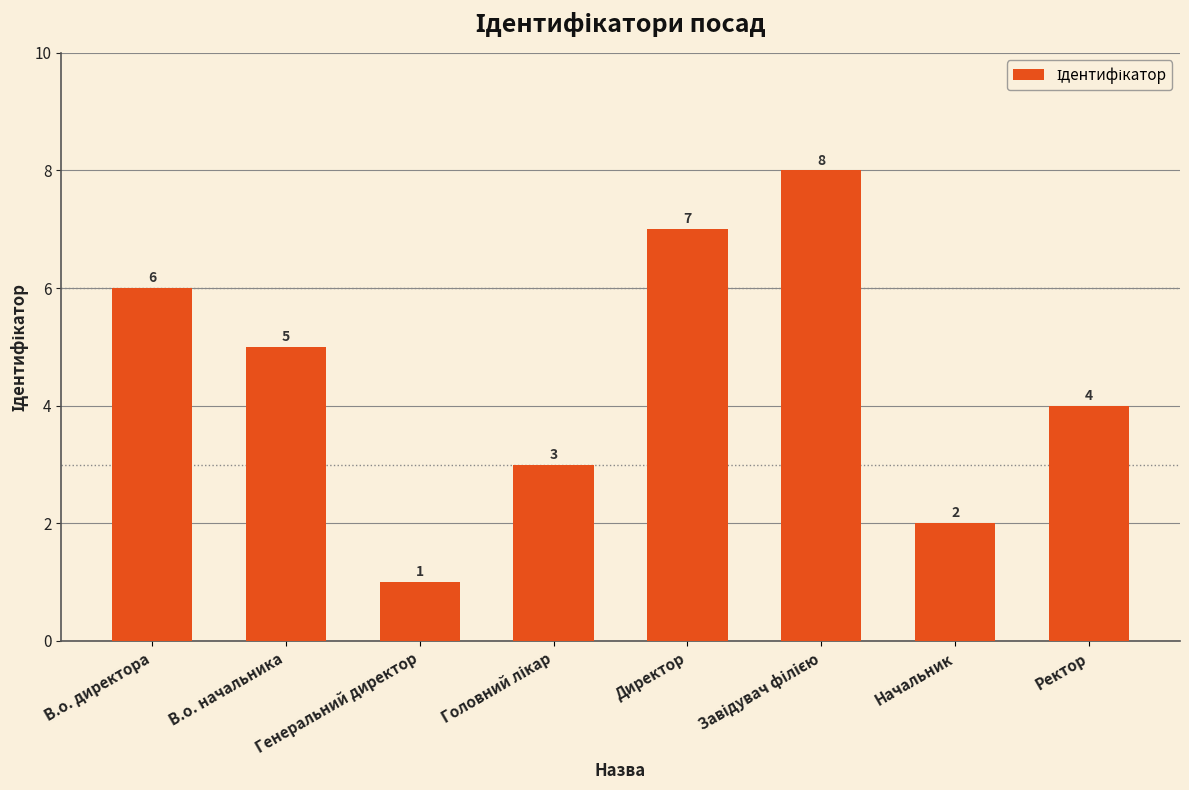

What is the difference between the second highest and second lowest values?

5